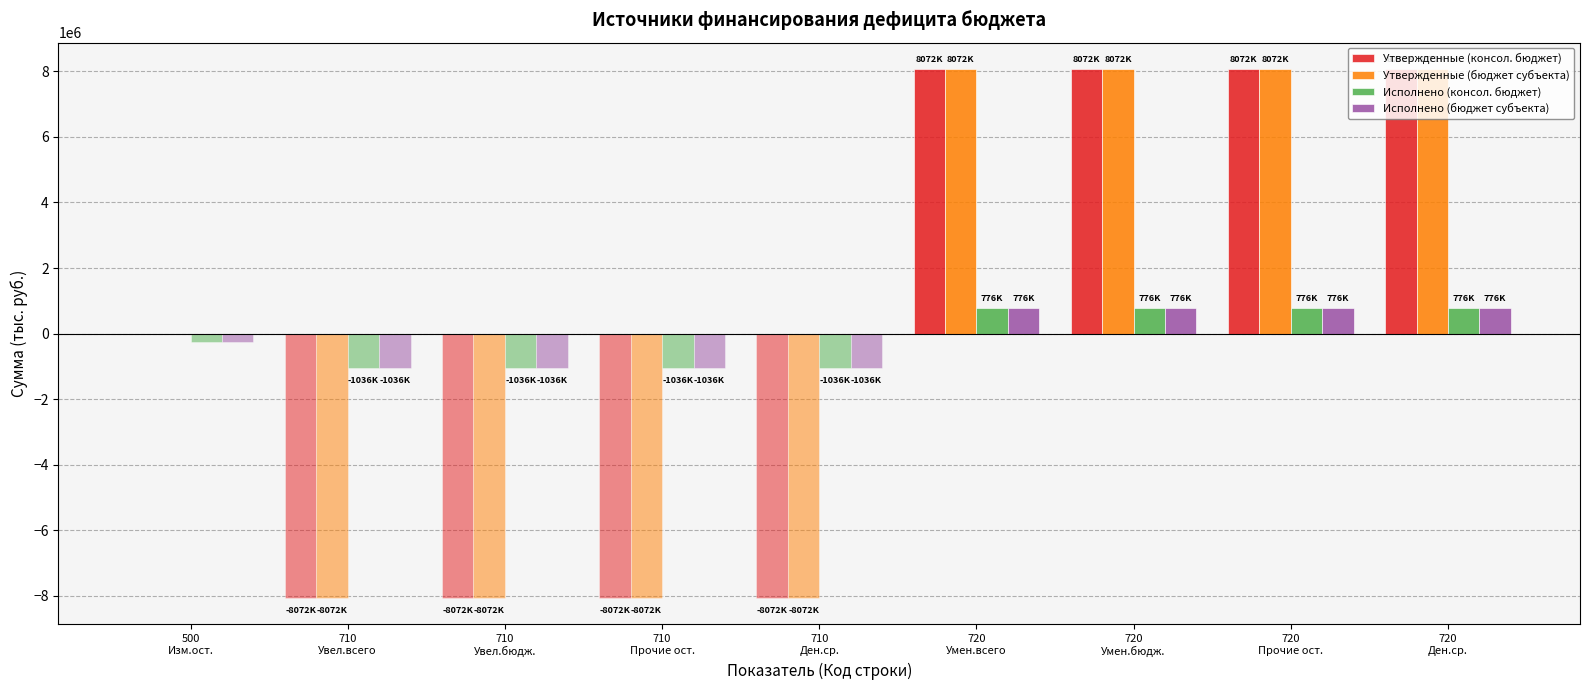

How many groups of bars are there?

9